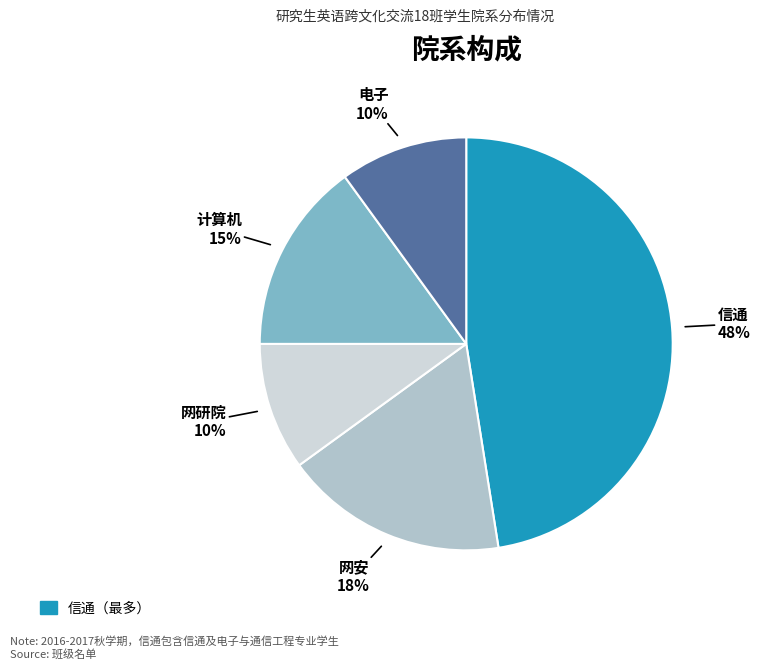

Is there any slice that represents more than half of the pie?

No